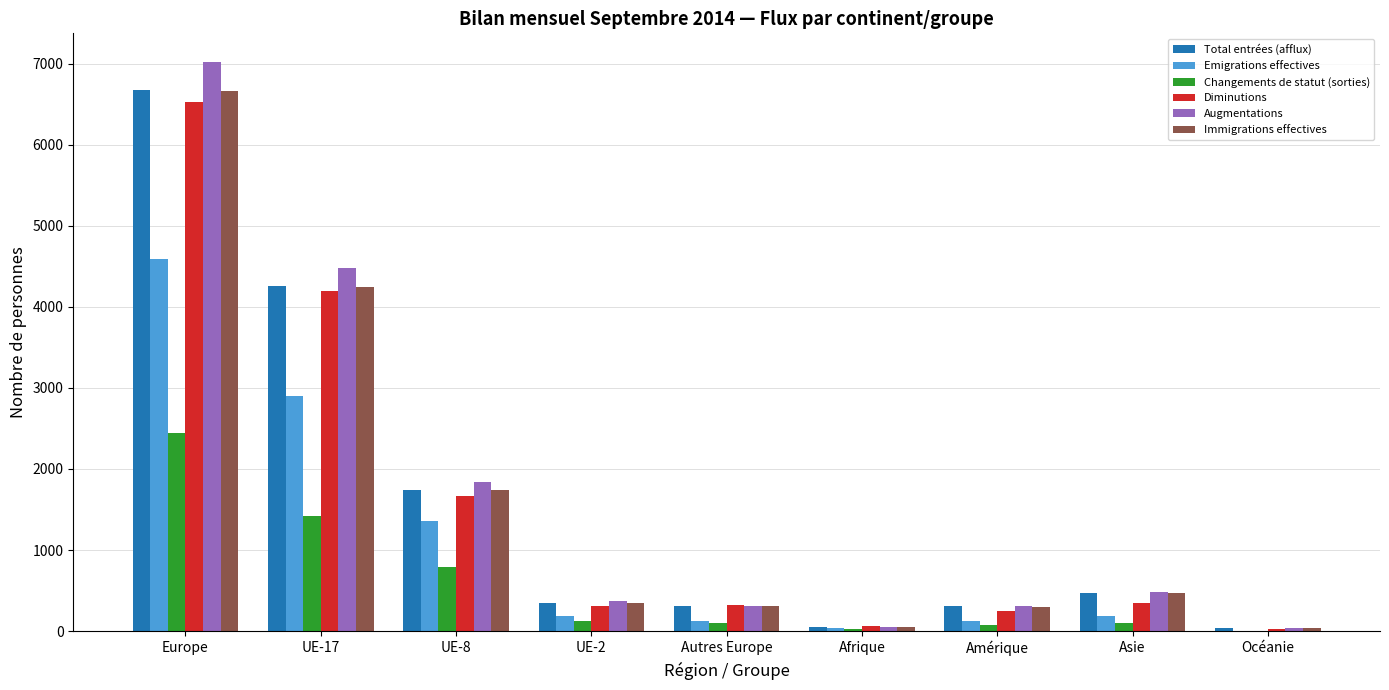

At which category is the sum across all series the highest?

Europe